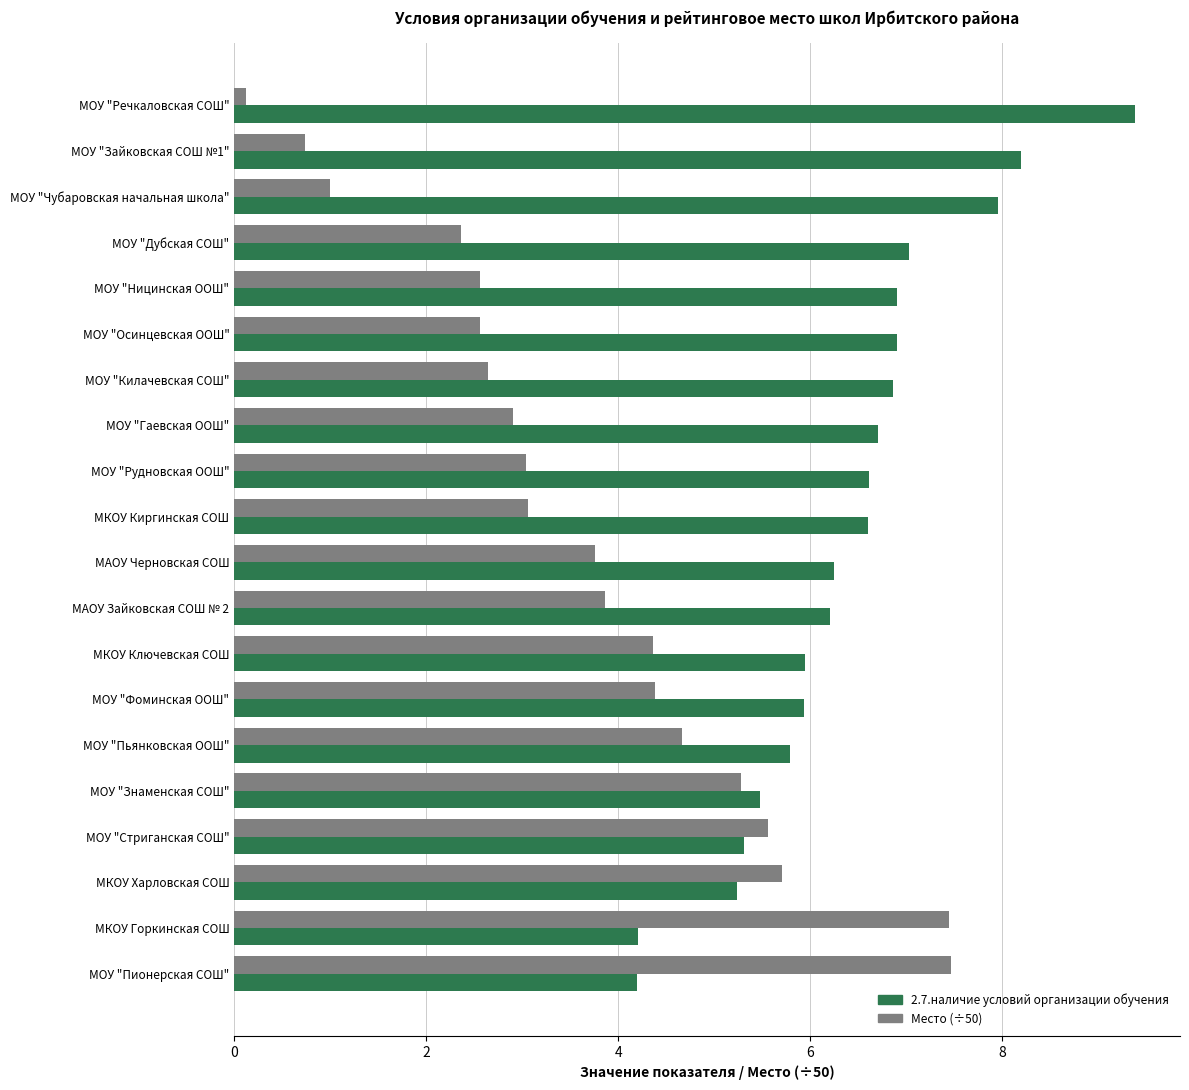

Which series has the largest total across all categories?

2.7.наличие условий организации обучения